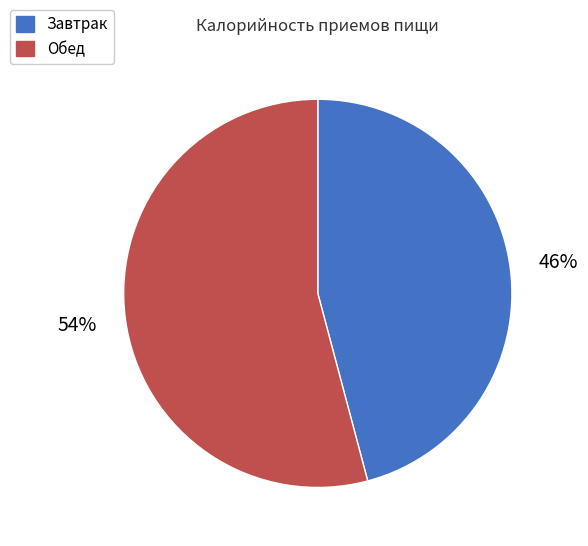

How many segments does this pie chart have?

2